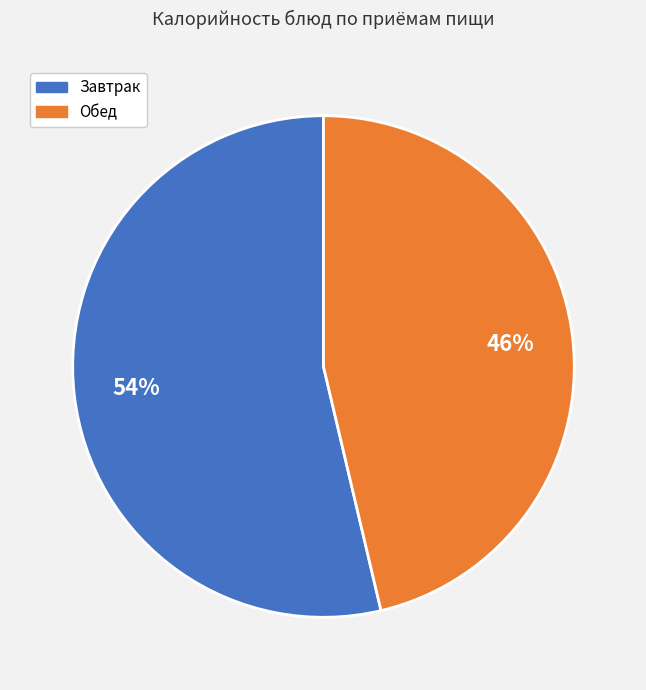

Is there any slice that represents more than half of the pie?

Yes